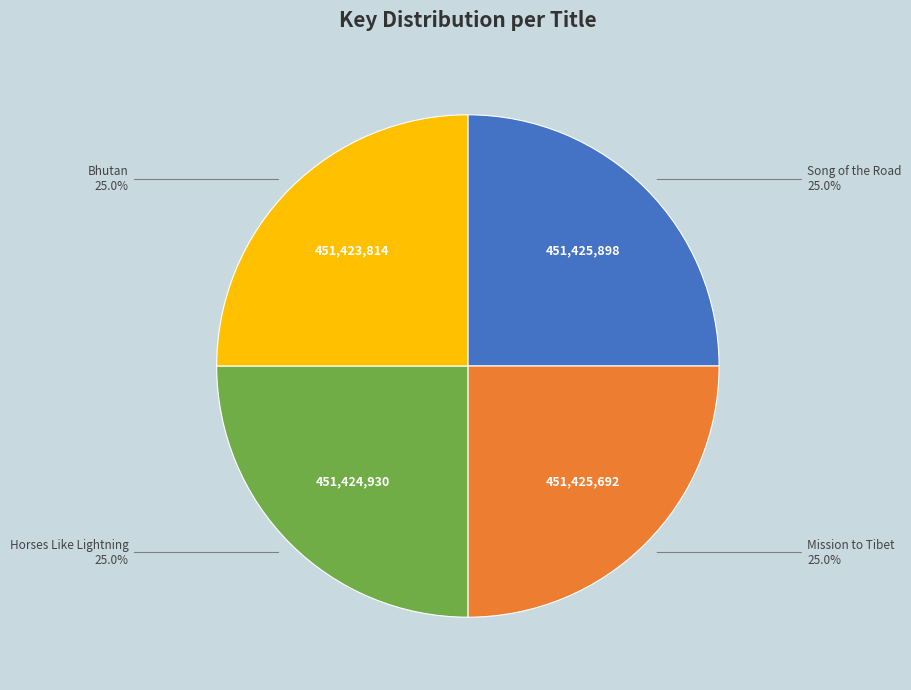

Is there a majority slice in this chart?

No